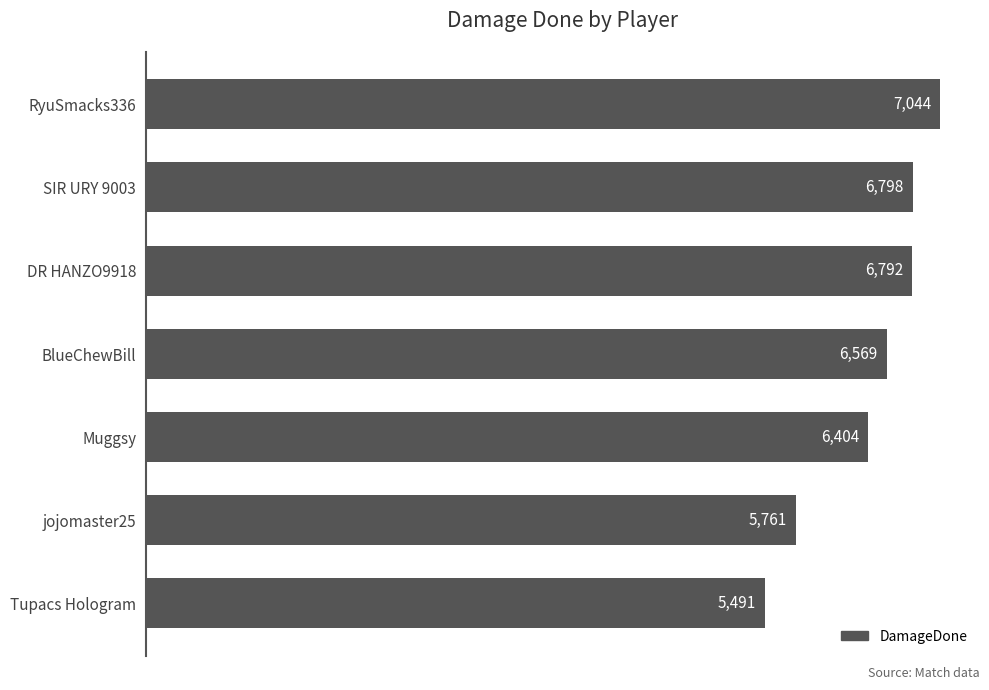

What is the label of the 5th bar from the bottom?

DR HANZO9918